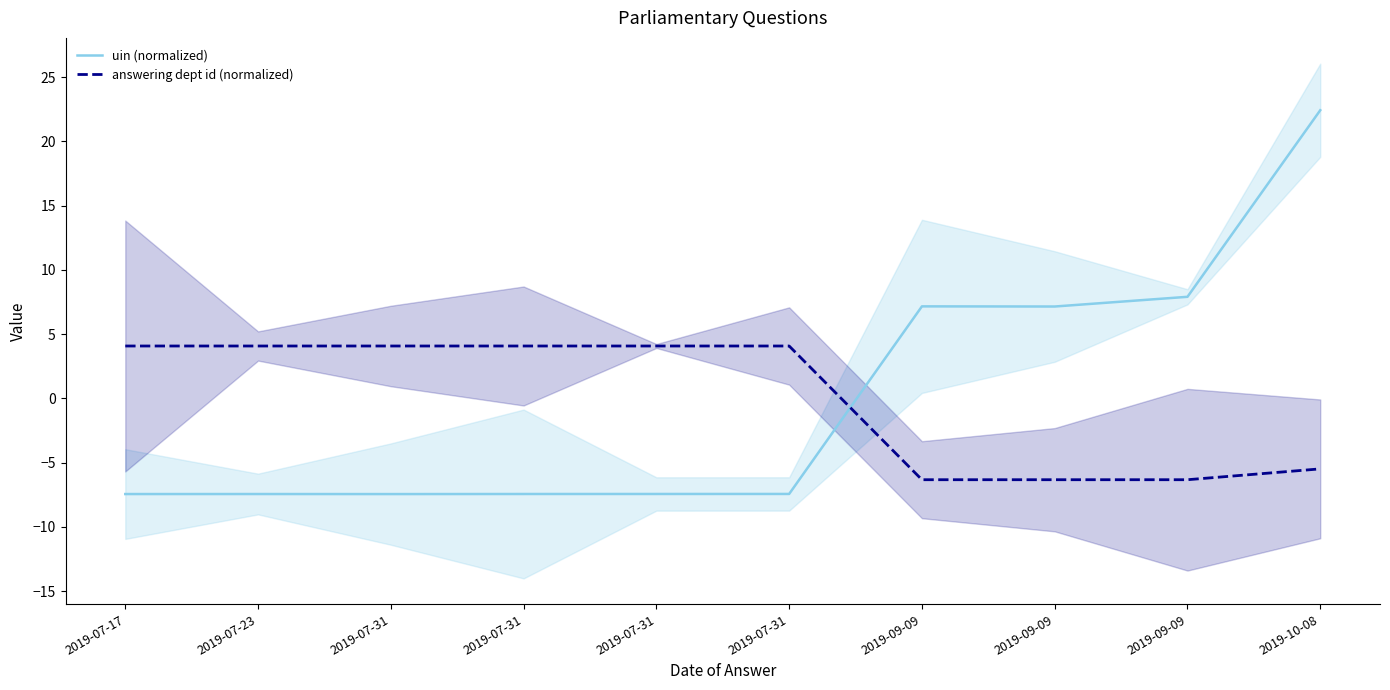

What is the value of the answering dept id (normalized) point at the 10th from the left?

-5.5